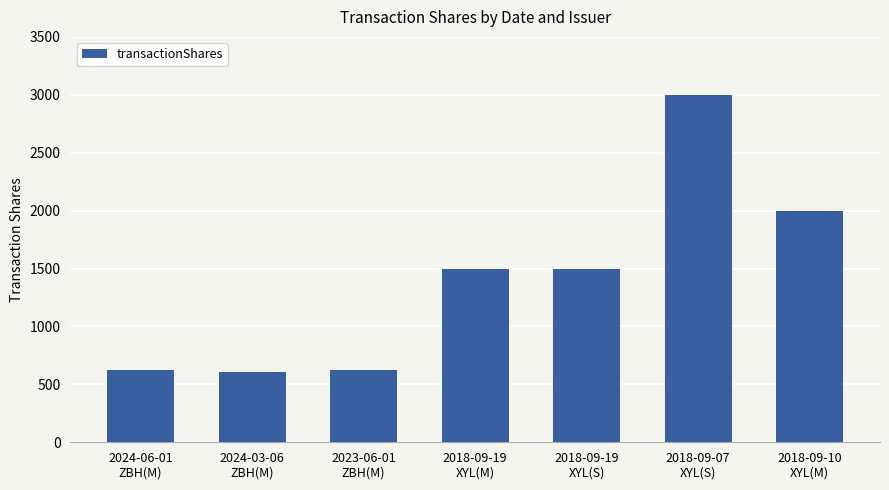

Is it true that the value at 2023-06-01
ZBH(M) is 252?

False